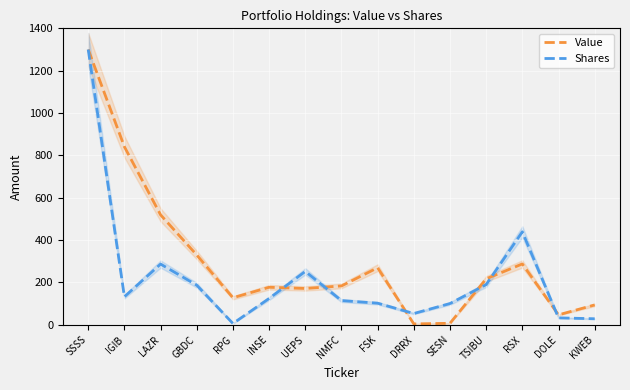

Read the Shares value at LAZR.

286.6